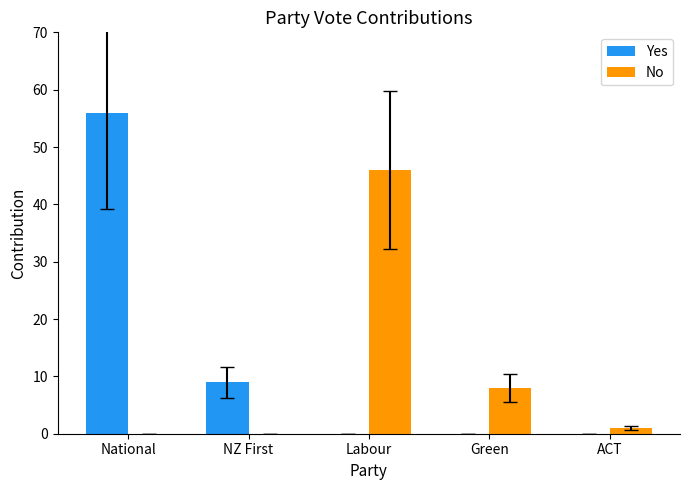

Is it true that No equals 28 at NZ First?

False